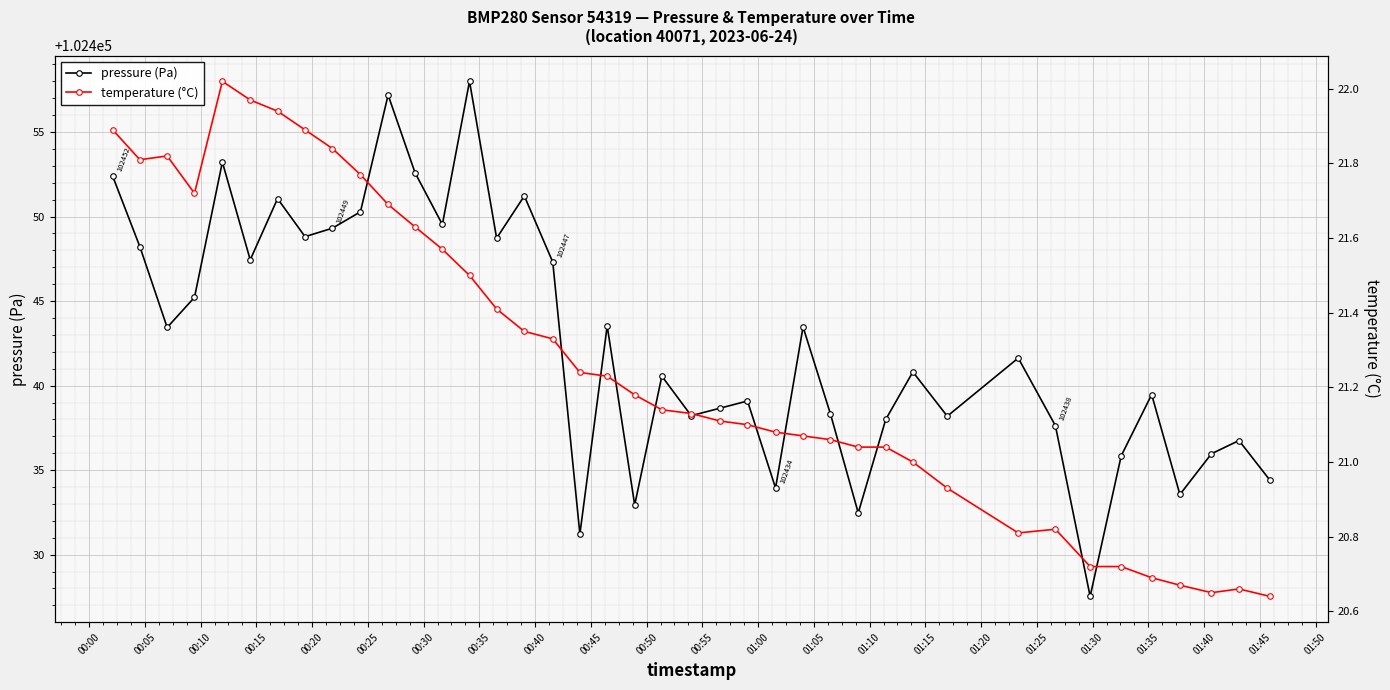

True or false: pressure (Pa) has more than 0 interior local peaks.

True